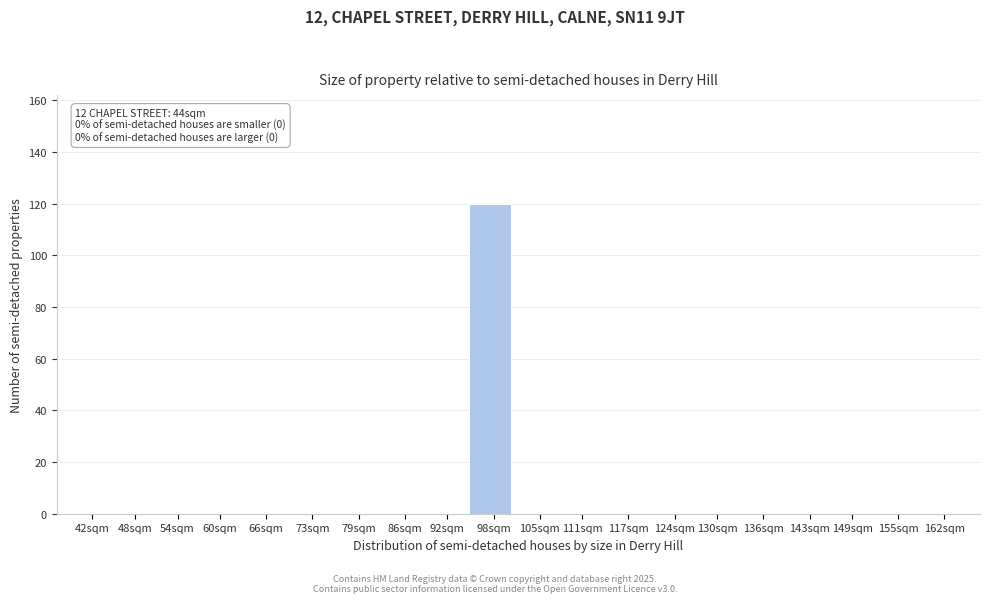

Reading left to right, list all the values displayed in this chart.

42sqm=0	48sqm=0	54sqm=0	60sqm=0	66sqm=0	73sqm=0	79sqm=0	86sqm=0	92sqm=0	98sqm=120	105sqm=0	111sqm=0	117sqm=0	124sqm=0	130sqm=0	136sqm=0	143sqm=0	149sqm=0	155sqm=0	162sqm=0